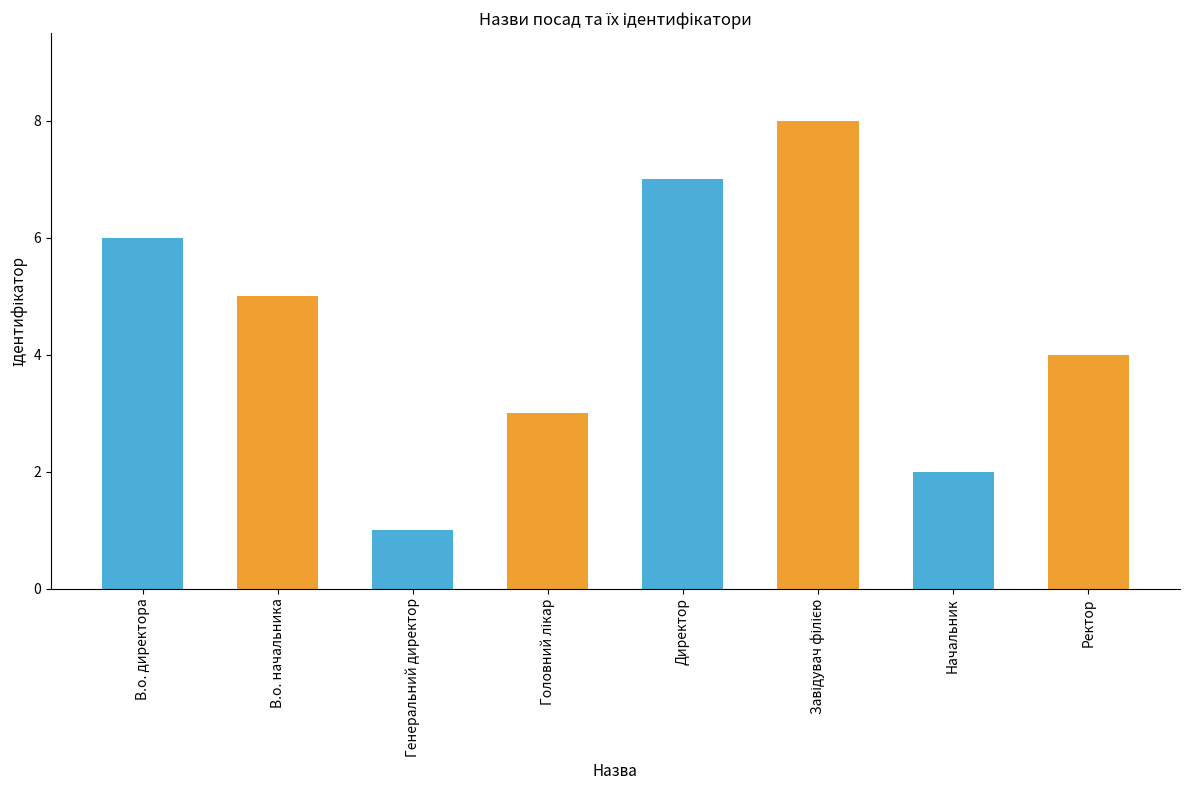

What is the greatest value displayed?

8